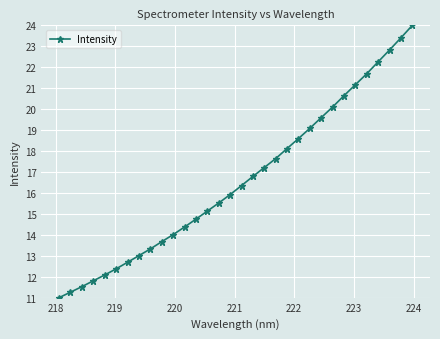

What is the maximum value shown in the chart?

24.0